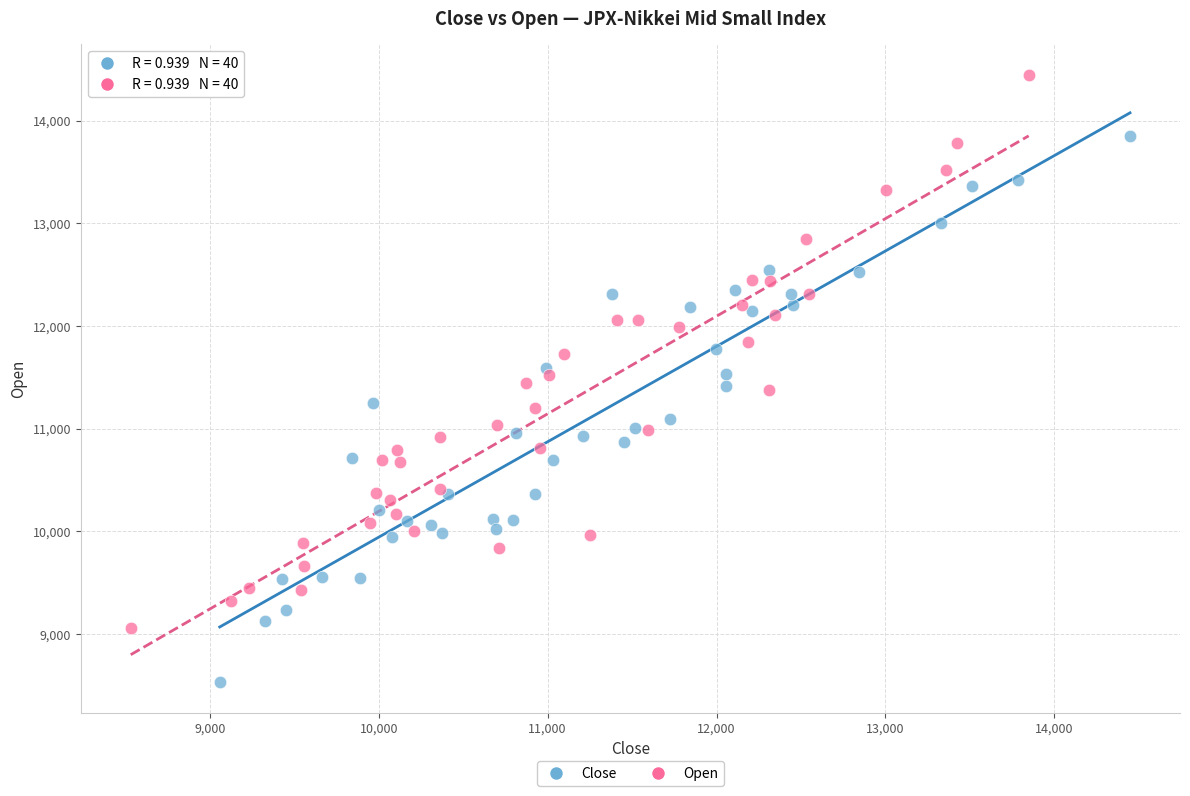

Which series has the largest Y range (max minus min)?

Open